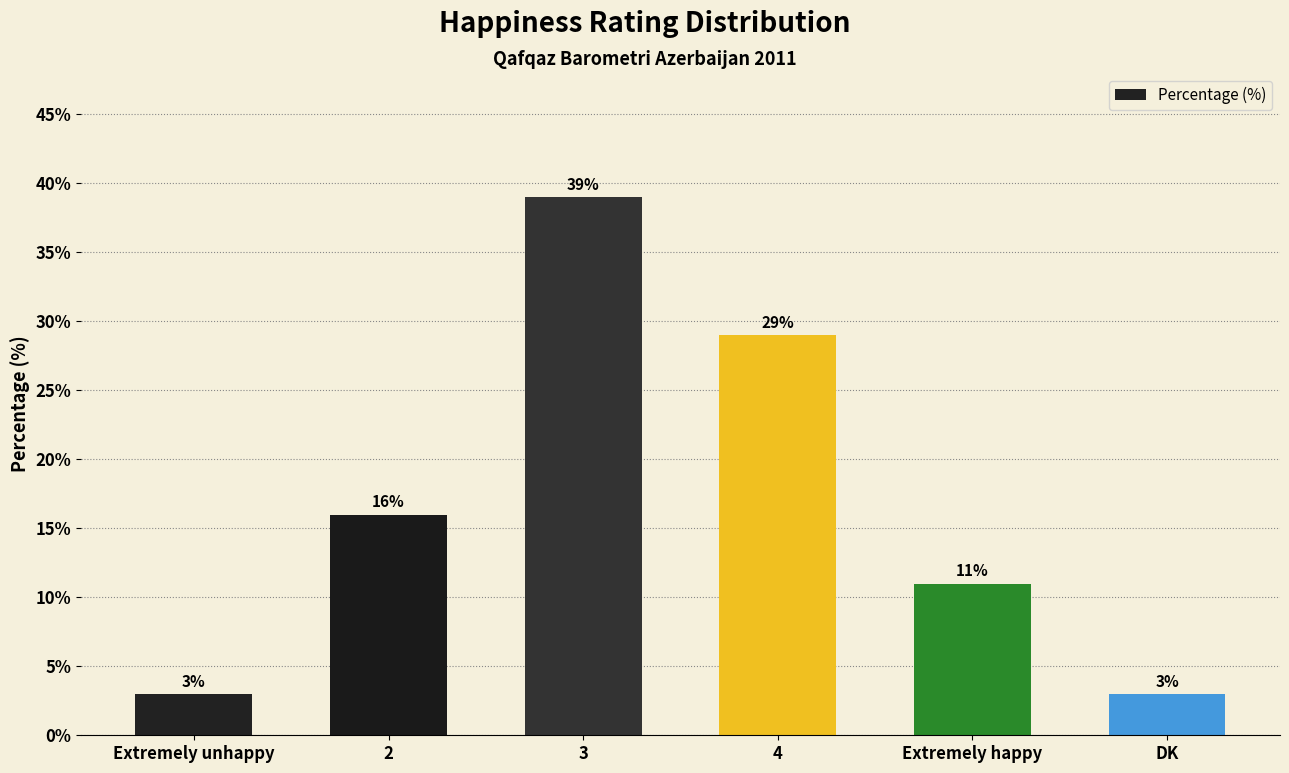

What is the sum of all values?

101